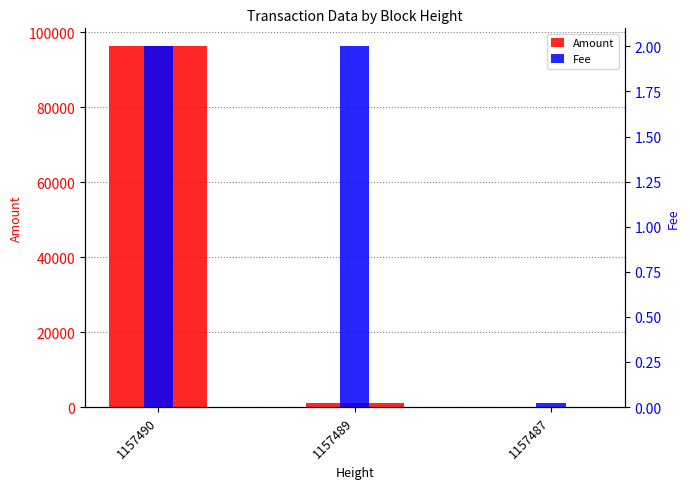

How many bars are there in each group?

2